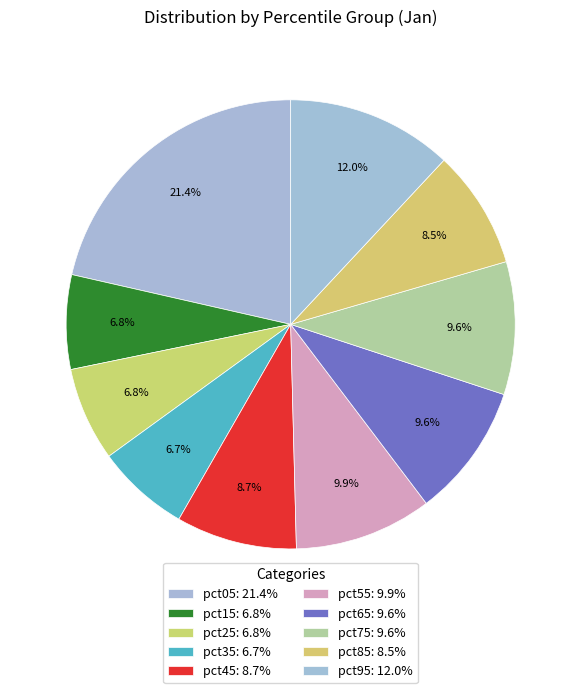

How many slices are in this pie chart?

10